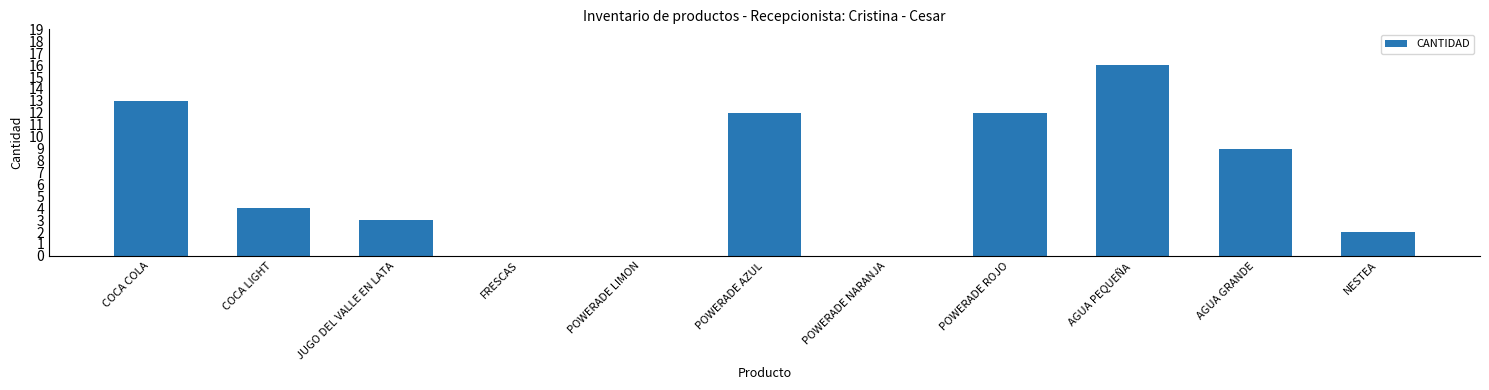

How many categories are shown in the chart?

11